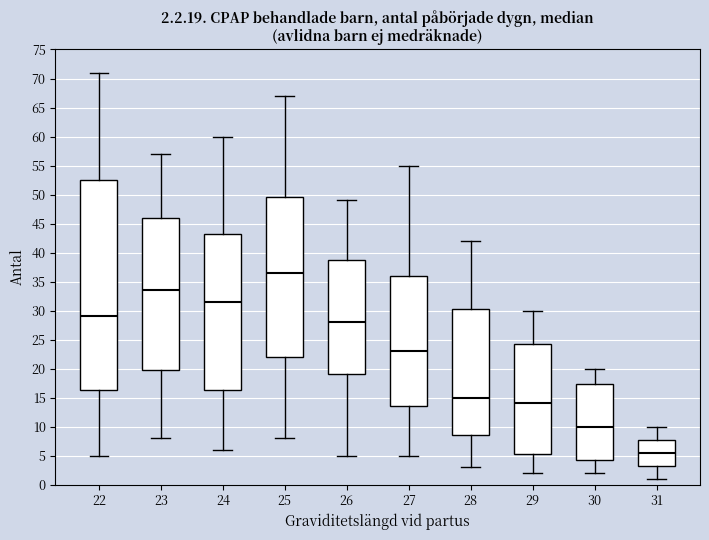

Which box has the highest median line?

25